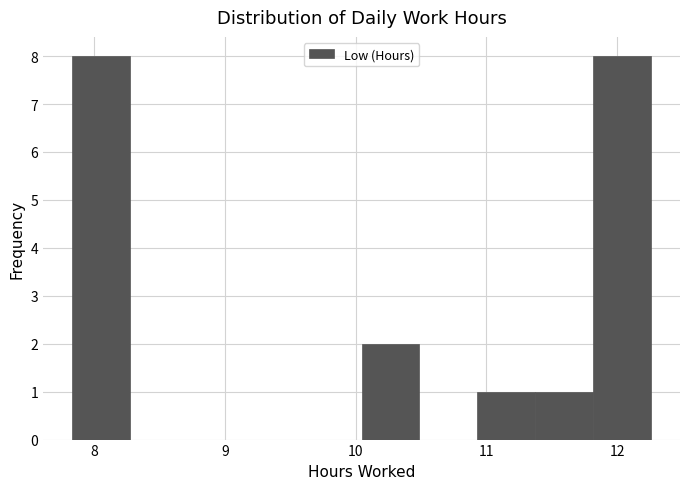

What is the height of the bar covering 11.8 to 12.3 on the x-axis? Neither the bar edges nor the heights are printed on the chart, so give them approximately, as read against the axes.

8